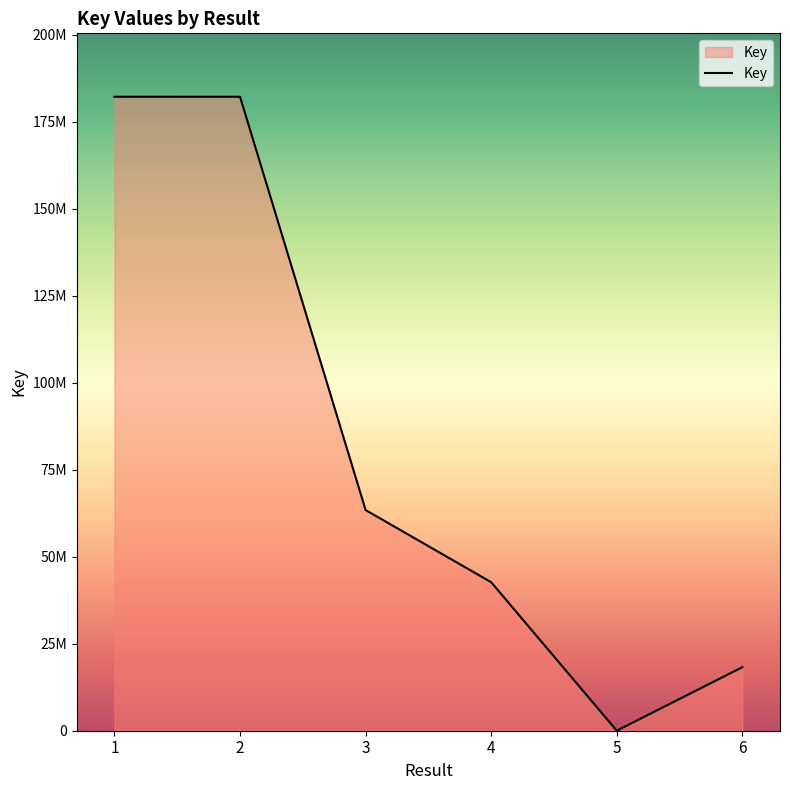

What is the difference between the values at 2 and 5?

182224547